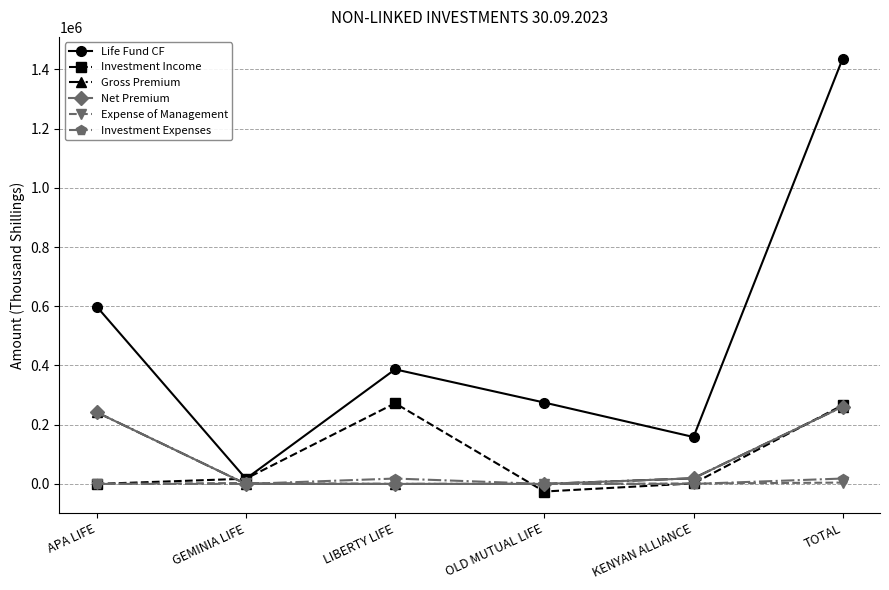

True or false: Expense of Management has more than 1 points higher than both neighbors.

False